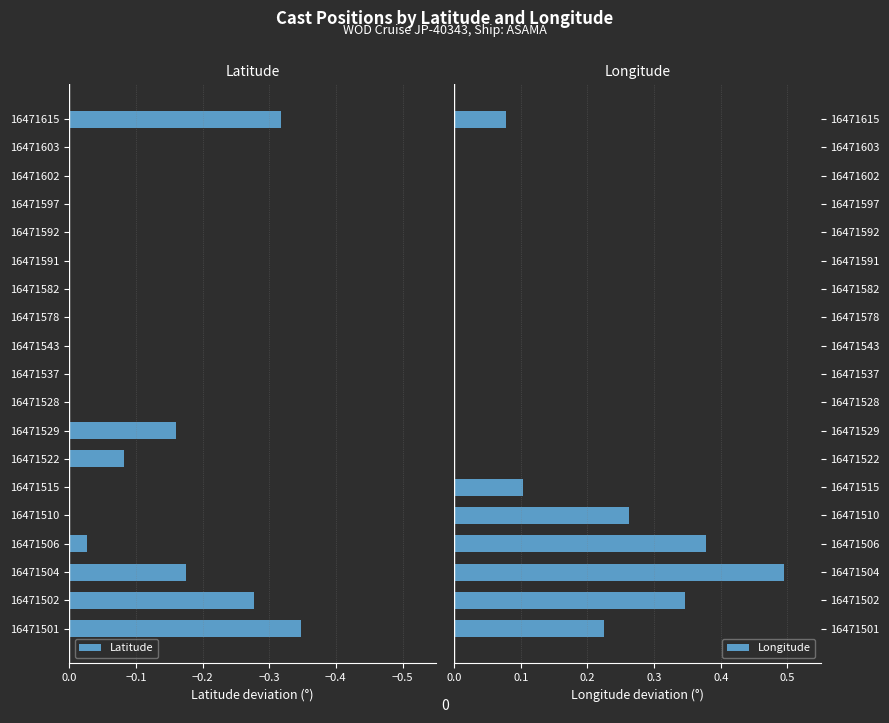

How many categories are shown in the chart?

19